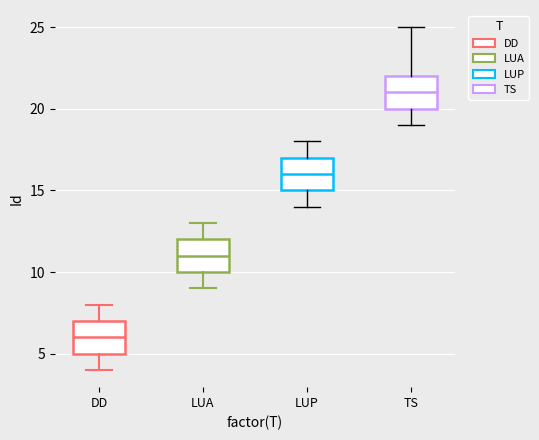

Reading left to right, transcribe this box plot: for each box, give where its median line is, the range the box spans, and where its two whiskers end, as read against the y-axis. The values are not printed on the chart, so give them approximately, as read against the axis.

DD: median 6, box 5 to 7, whiskers 4 to 8
LUA: median 11, box 10 to 12, whiskers 9 to 13
LUP: median 16, box 15 to 17, whiskers 14 to 18
TS: median 21, box 20 to 22, whiskers 19 to 25